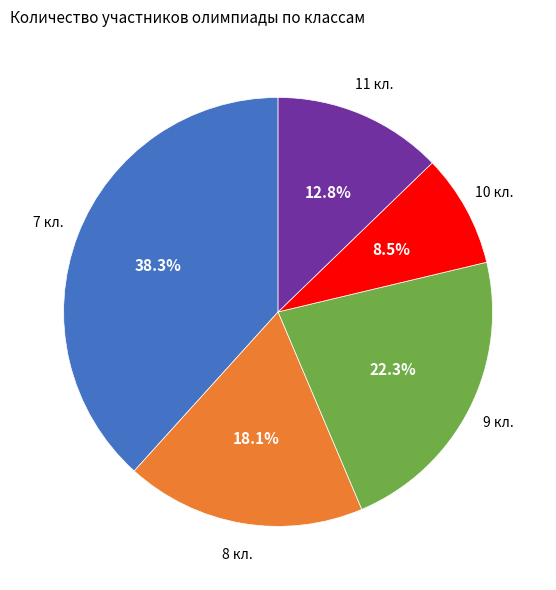

What percentage is the 9 кл. slice, to the nearest percent?

22%